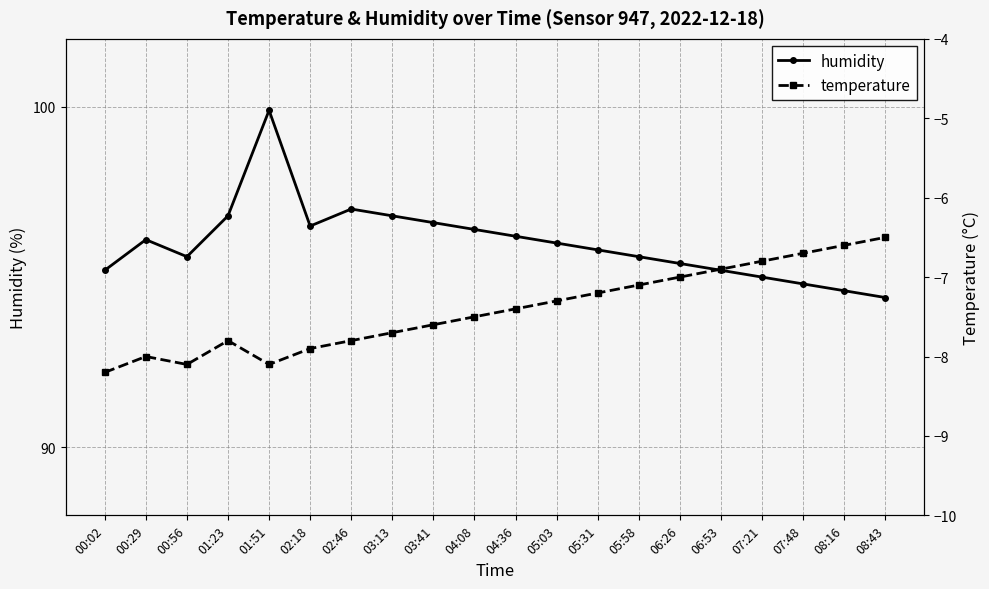

Which category has the highest value across all series?

01:51